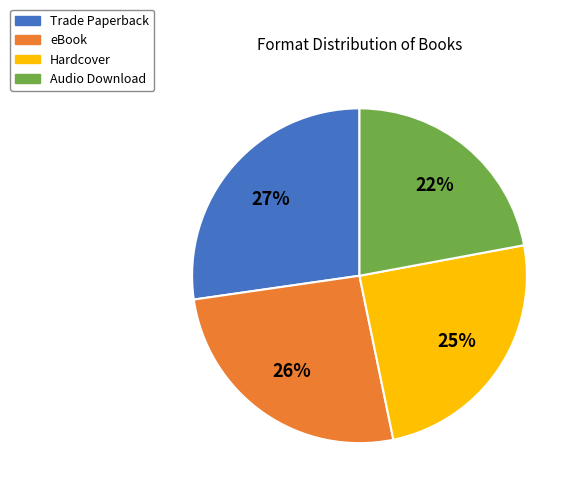

Which category has the smallest portion of the pie?

Audio Download